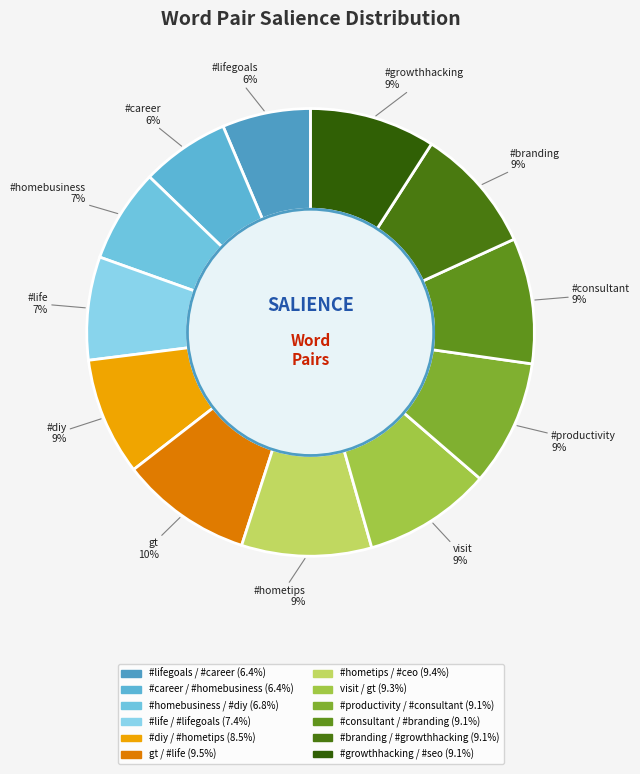

Is the sum of #consultant / #branding and gt / #life greater than half?

No